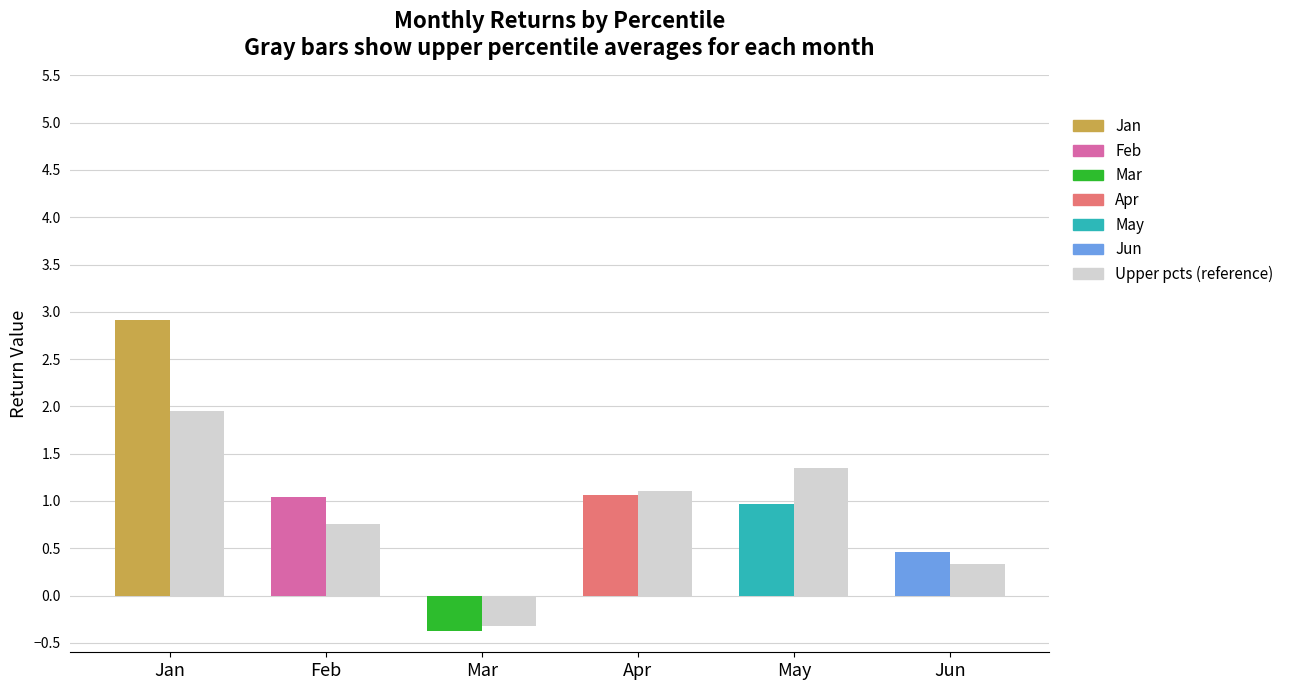

Is it true that the value at Jan is 2.0?

True